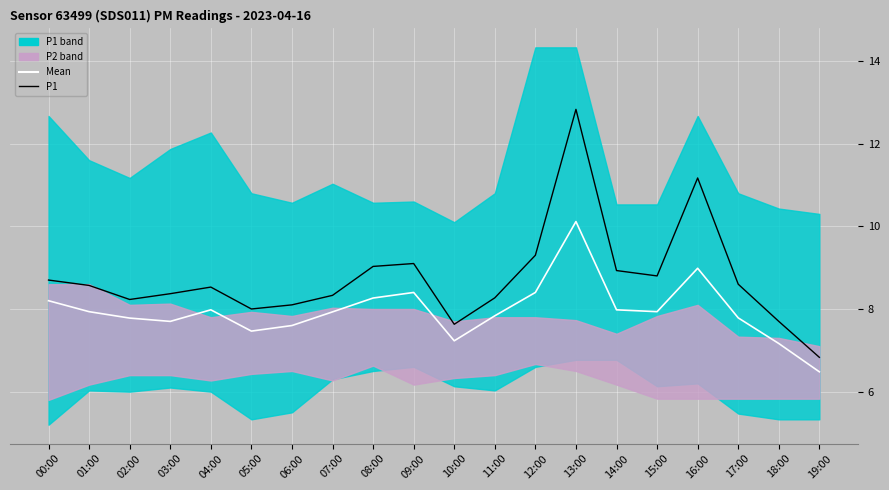

At which category does Mean (P1+P2)/2 reach its first local valley?

03:00